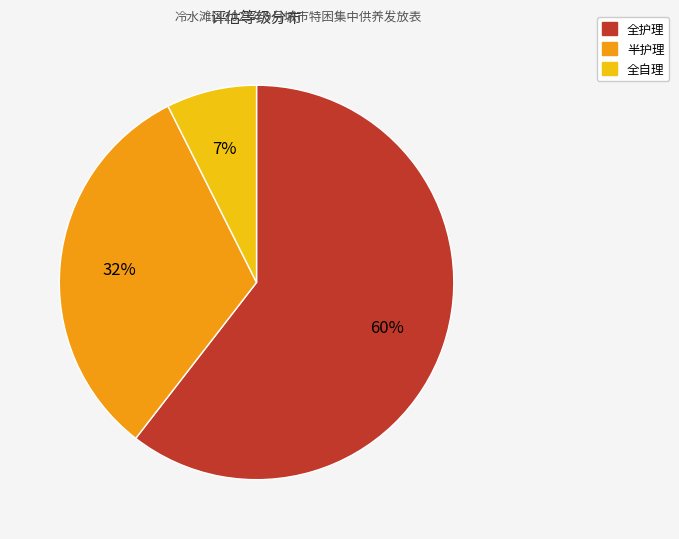

Combined, do 全护理 and 半护理 account for over 50%?

Yes